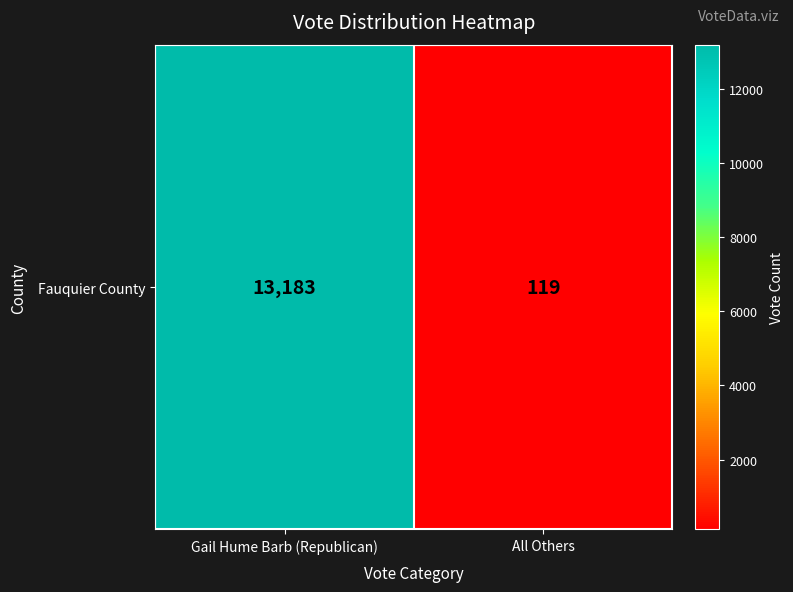

What is the difference between the maximum and minimum values?

13064